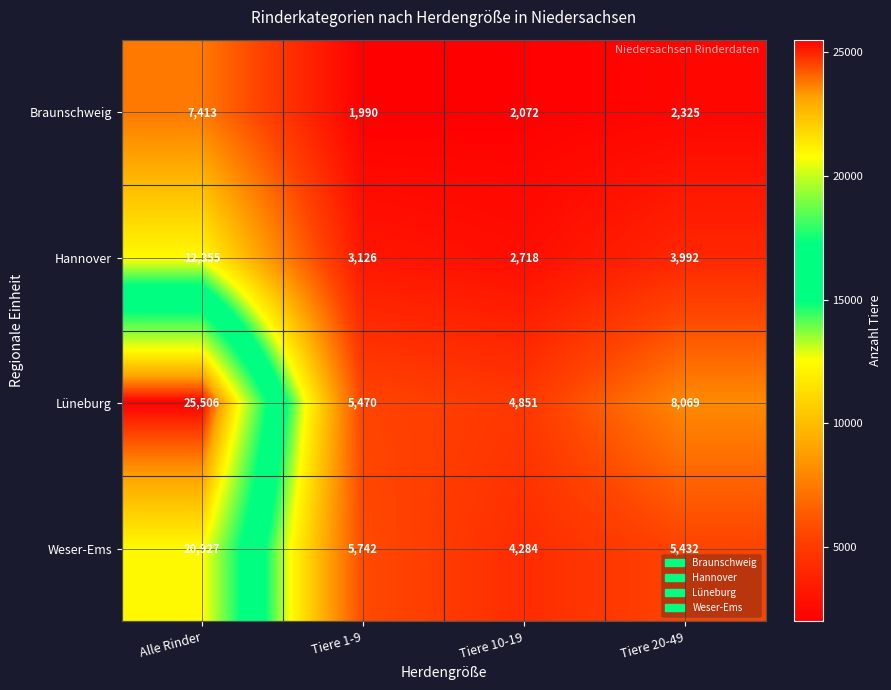

The value of Lüneburg at Tiere 10-19 is 3220. True or false?

False